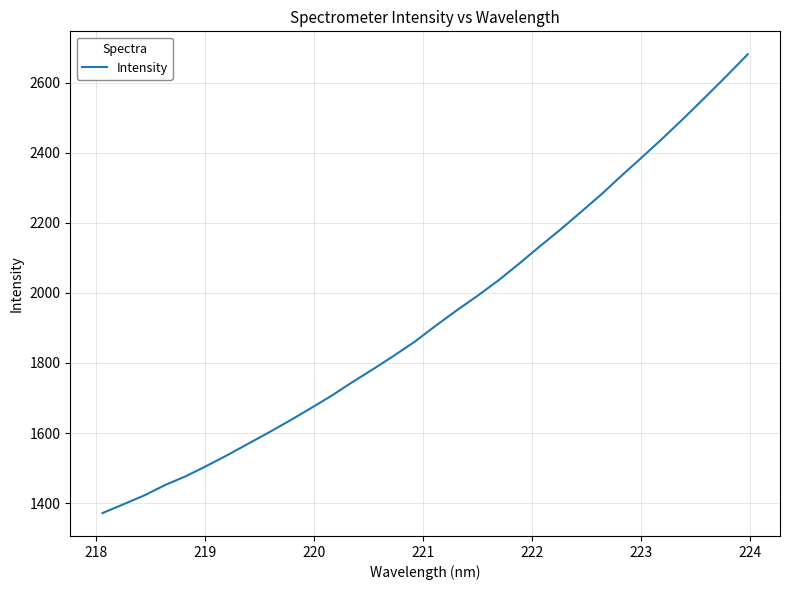

What is the maximum value shown in the chart?

2681.7